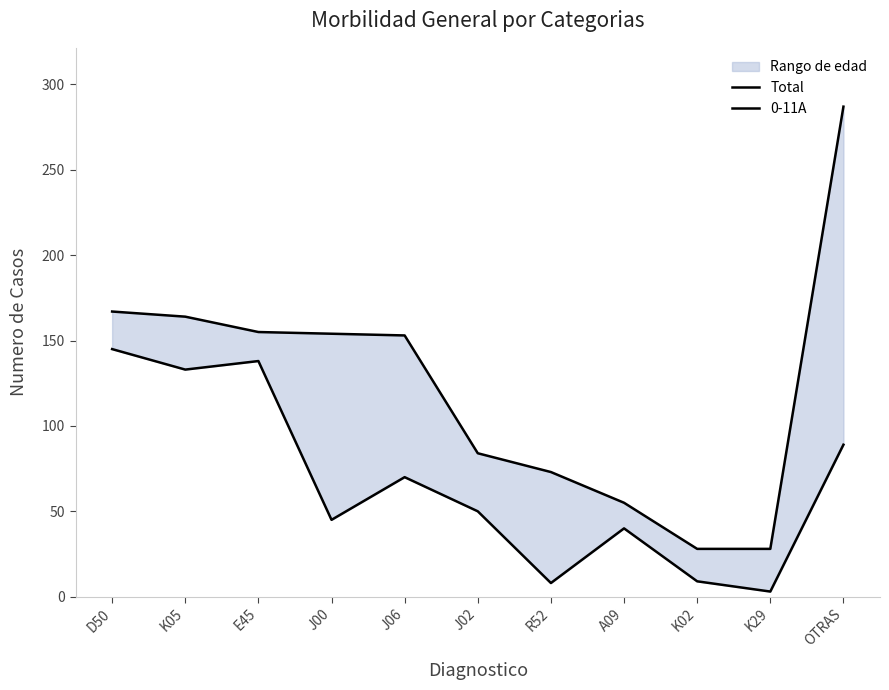

Reading left to right, transcribe all the data shown in this chart.

Total: D50=167	K05=164	E45=155	J00=154	J06=153	J02=84	R52=73	A09=55	K02=28	K29=28	OTRAS=287
0-11A: D50=145	K05=133	E45=138	J00=45	J06=70	J02=50	R52=8	A09=40	K02=9	K29=3	OTRAS=89